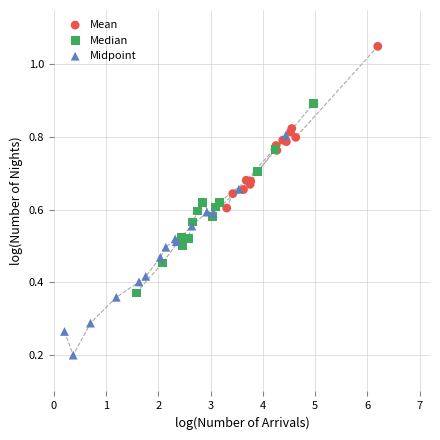

Which series reaches the minimum Y coordinate?

Midpoint